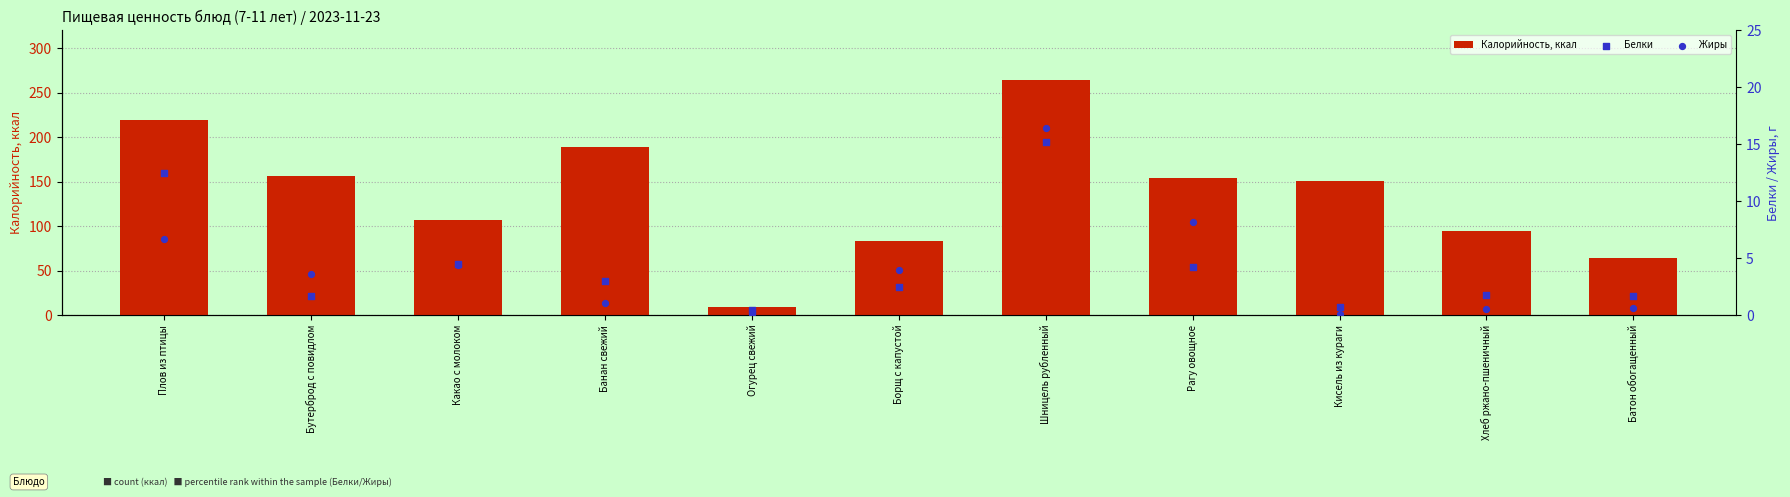

What are all the series names shown in the legend?

Калорийность, ккал, Белки, Жиры